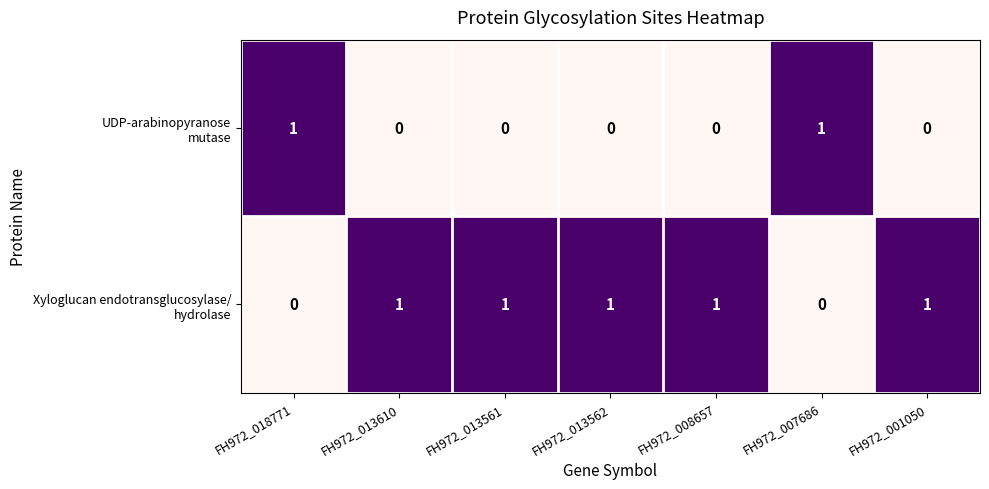

At how many categories does at least one series exceed 0?

7